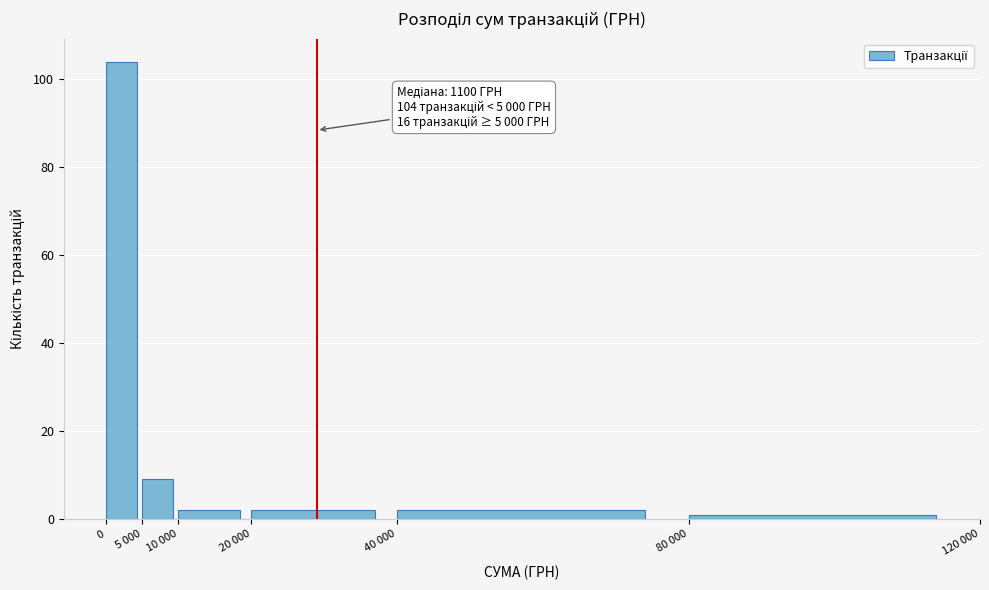

Reading left to right, list all the values displayed in this chart.

104	9	2	2	2	1